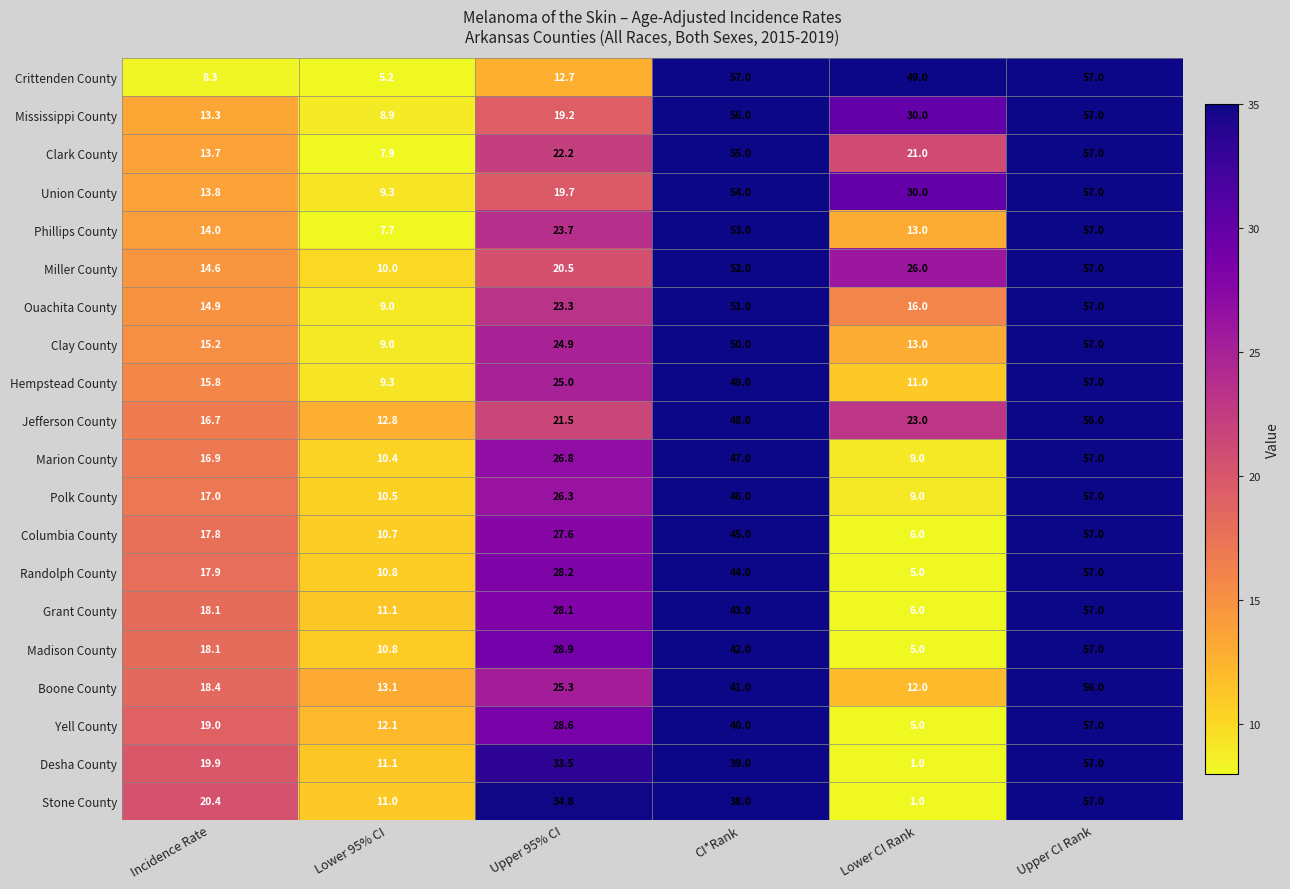

How many categories are shown in the chart?

6